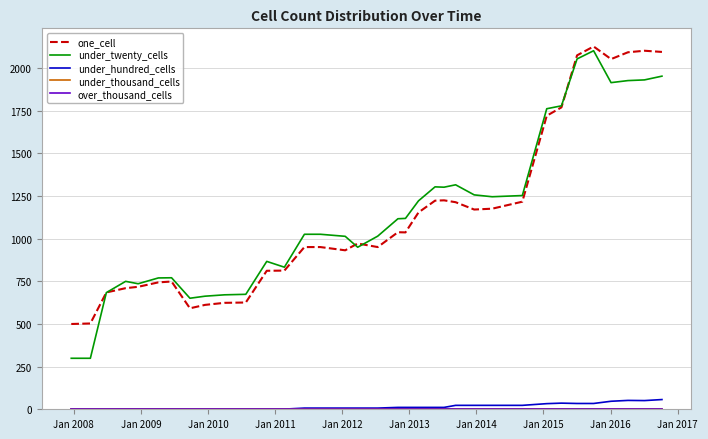

Does the chart have visible grid lines?

Yes